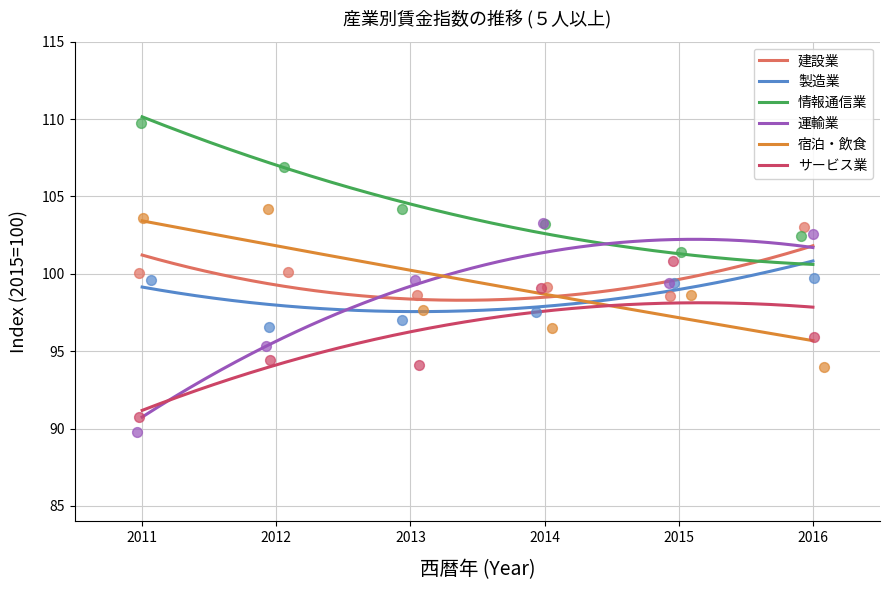

Which series reaches the minimum Y coordinate?

運輸業，郵便業